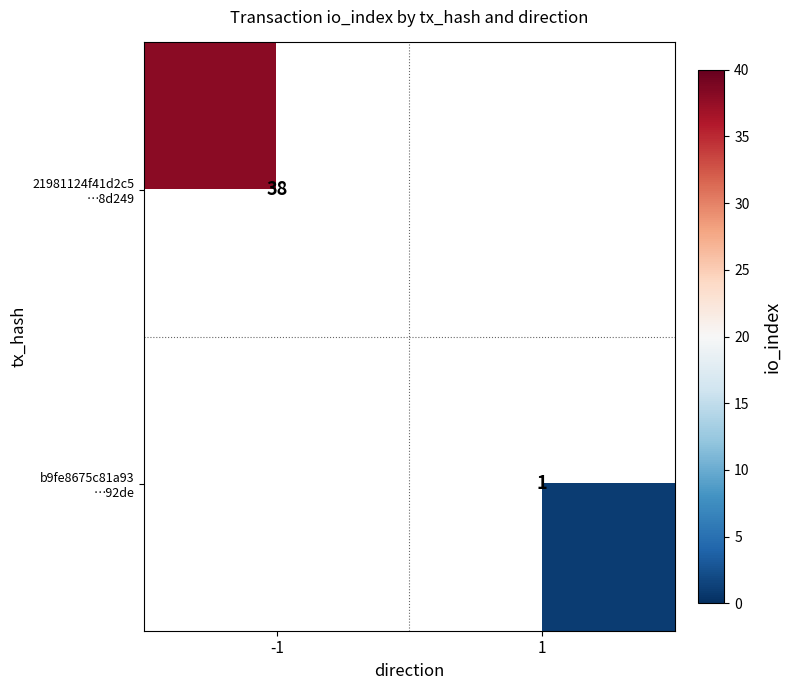

What is the maximum value shown in the chart?

38.0